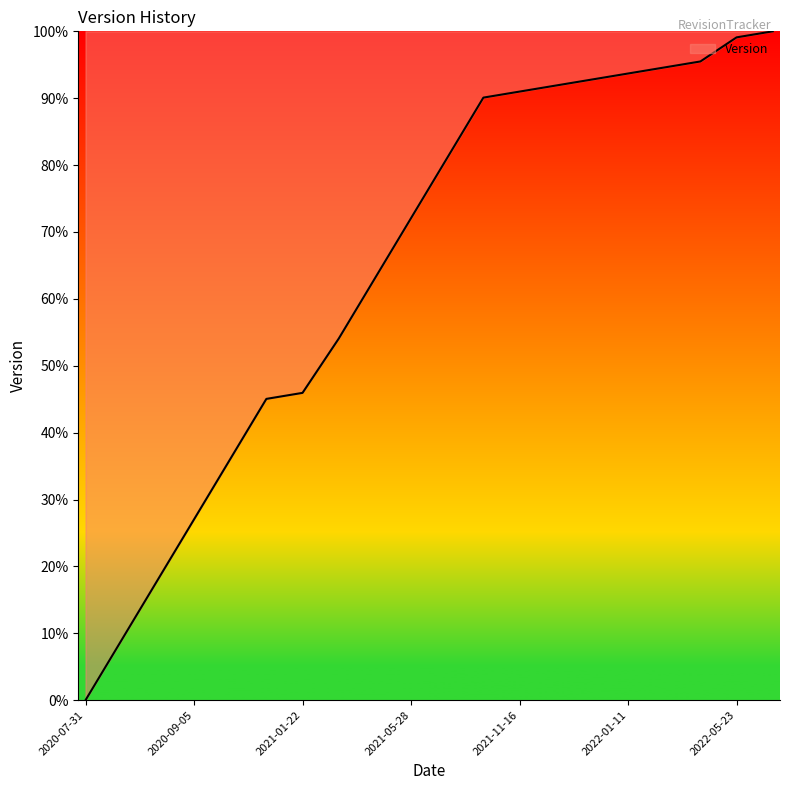

How many positive values are there?

19